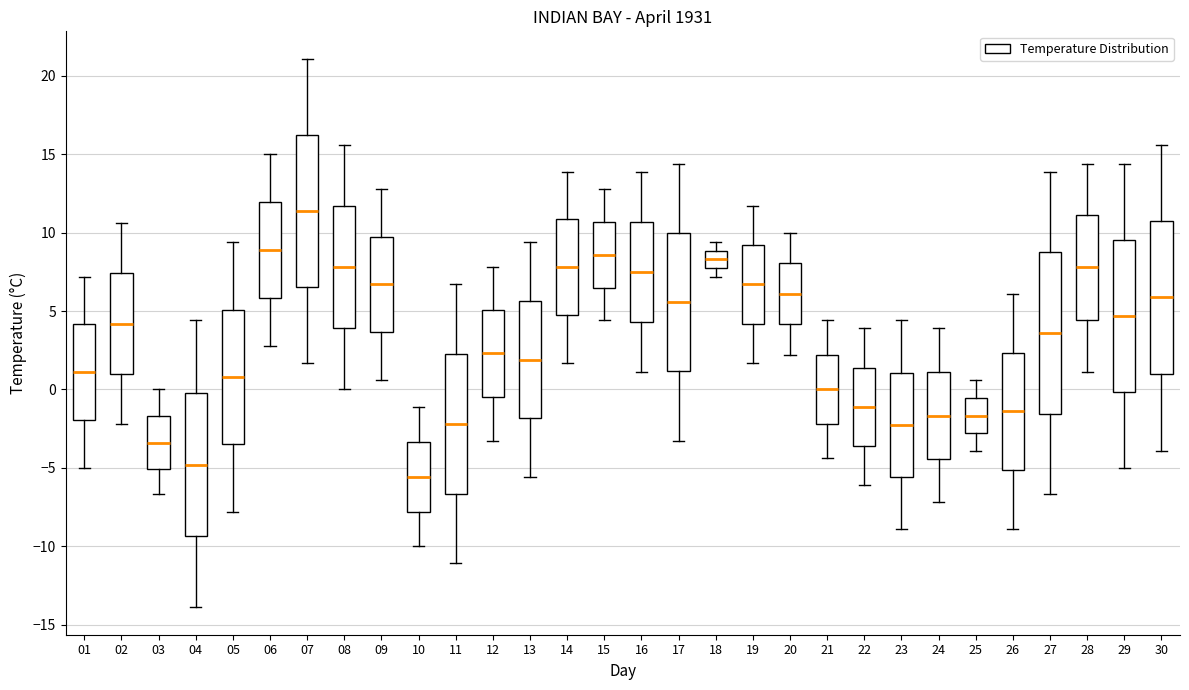

Reading left to right, read every box against the y-axis: the position of its median line, the range the box covers, and the ends of its whiskers. The values are not printed on the chart, so give them approximately, as read against the axis.

01: median 1.0, box -2.0 to 4.0, whiskers -5.0 to 7.0
02: median 4.0, box 1.0 to 7.5, whiskers -2.0 to 10.5
03: median -3.5, box -5.0 to -1.5, whiskers -6.5 to 0.0
04: median -5.0, box -9.5 to 0.0, whiskers -14.0 to 4.5
05: median 1.0, box -3.5 to 5.0, whiskers -8.0 to 9.5
06: median 9.0, box 6.0 to 12.0, whiskers 3.0 to 15.0
07: median 11.5, box 6.5 to 16.5, whiskers 1.5 to 21.0
08: median 8.0, box 4.0 to 11.5, whiskers 0.0 to 15.5
09: median 6.5, box 3.5 to 10.0, whiskers 0.5 to 13.0
10: median -5.5, box -8.0 to -3.5, whiskers -10.0 to -1.0
11: median -2.0, box -6.5 to 2.5, whiskers -11.0 to 6.5
12: median 2.5, box -0.5 to 5.0, whiskers -3.5 to 8.0
13: median 2.0, box -2.0 to 5.5, whiskers -5.5 to 9.5
14: median 8.0, box 5.0 to 11.0, whiskers 1.5 to 14.0
15: median 8.5, box 6.5 to 10.5, whiskers 4.5 to 13.0
16: median 7.5, box 4.5 to 10.5, whiskers 1.0 to 14.0
17: median 5.5, box 1.0 to 10.0, whiskers -3.5 to 14.5
18: median 8.5, box 8.0 to 9.0, whiskers 7.0 to 9.5
19: median 6.5, box 4.0 to 9.0, whiskers 1.5 to 11.5
20: median 6.0, box 4.0 to 8.0, whiskers 2.0 to 10.0
21: median 0.0, box -2.0 to 2.0, whiskers -4.5 to 4.5
22: median -1.0, box -3.5 to 1.5, whiskers -6.0 to 4.0
23: median -2.5, box -5.5 to 1.0, whiskers -9.0 to 4.5
24: median -1.5, box -4.5 to 1.0, whiskers -7.0 to 4.0
25: median -1.5, box -3.0 to -0.5, whiskers -4.0 to 0.5
26: median -1.5, box -5.0 to 2.5, whiskers -9.0 to 6.0
27: median 3.5, box -1.5 to 9.0, whiskers -6.5 to 14.0
28: median 8.0, box 4.5 to 11.0, whiskers 1.0 to 14.5
29: median 4.5, box 0.0 to 9.5, whiskers -5.0 to 14.5
30: median 6.0, box 1.0 to 11.0, whiskers -4.0 to 15.5